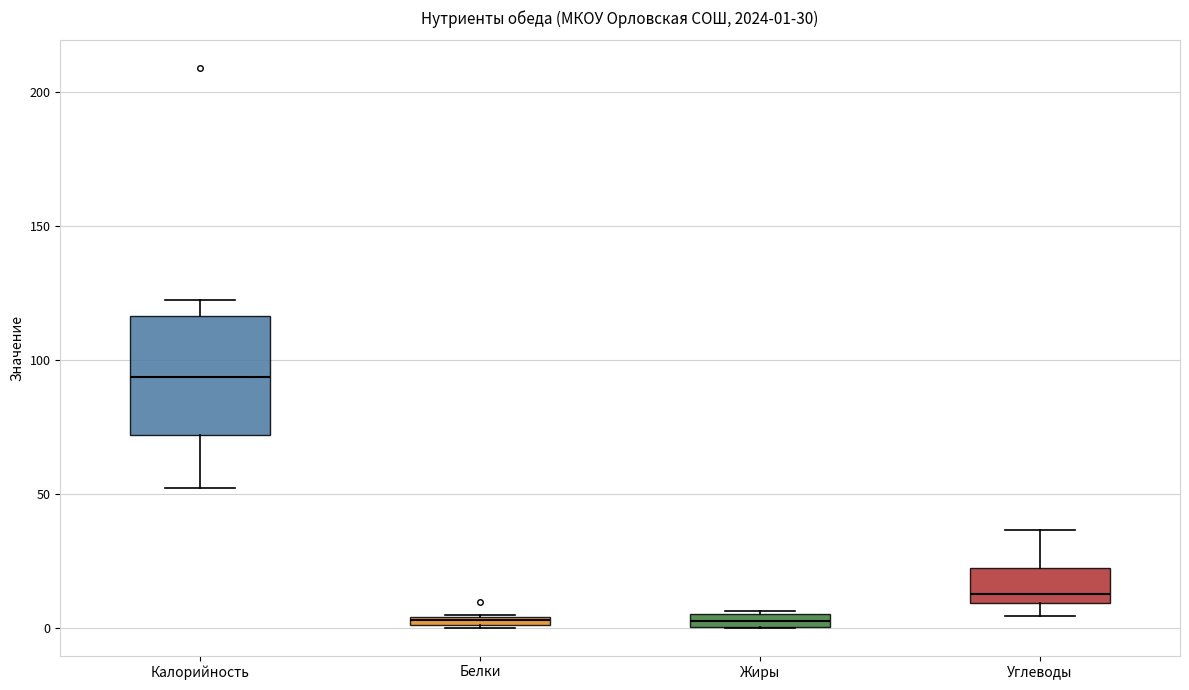

Comparing the boxes themselves (not the whiskers), which one is the tallest?

Калорийность